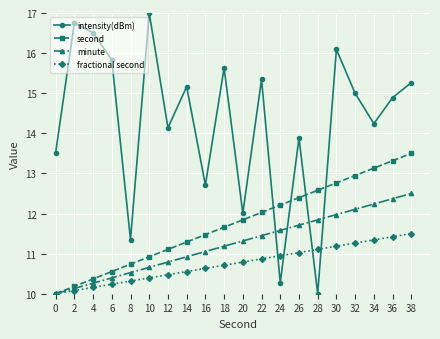

Between 20 and 32, which series saw the biggest shift?

intensity(dBm)